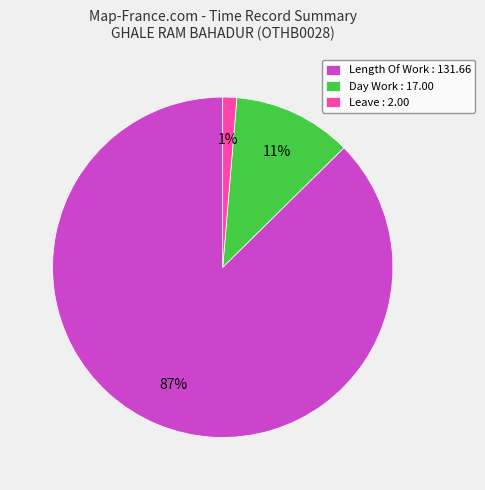

Do Leave : 2.00 and Day Work : 17.00 together represent more than half of the pie?

No